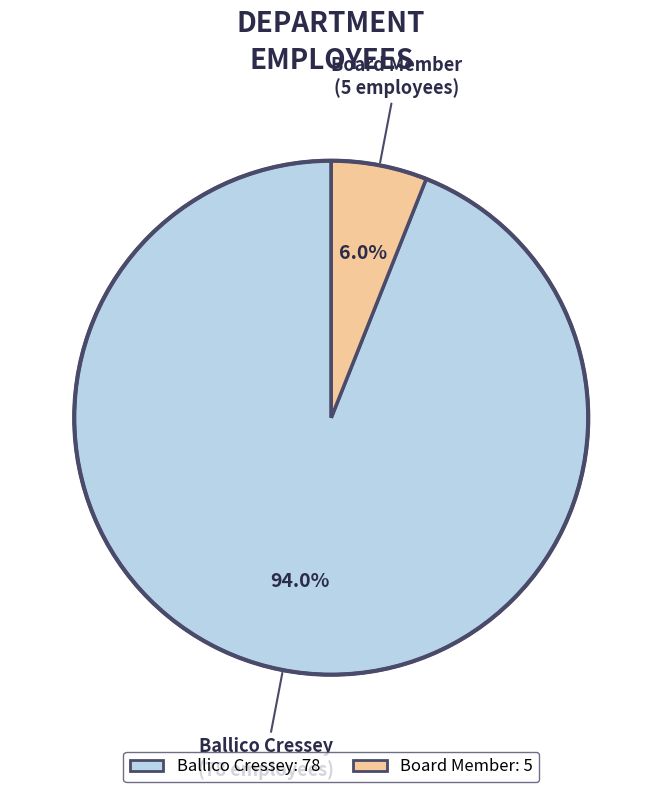

Which has a higher value, Board Member or Ballico Cressey?

Ballico Cressey